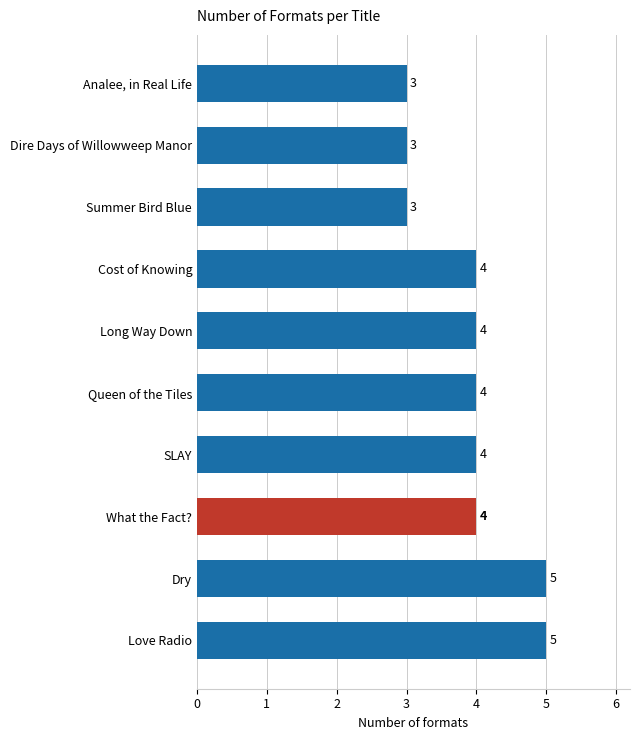

What is the ratio of the value at Queen of the Tiles to the value at Analee, in Real Life?

1.3